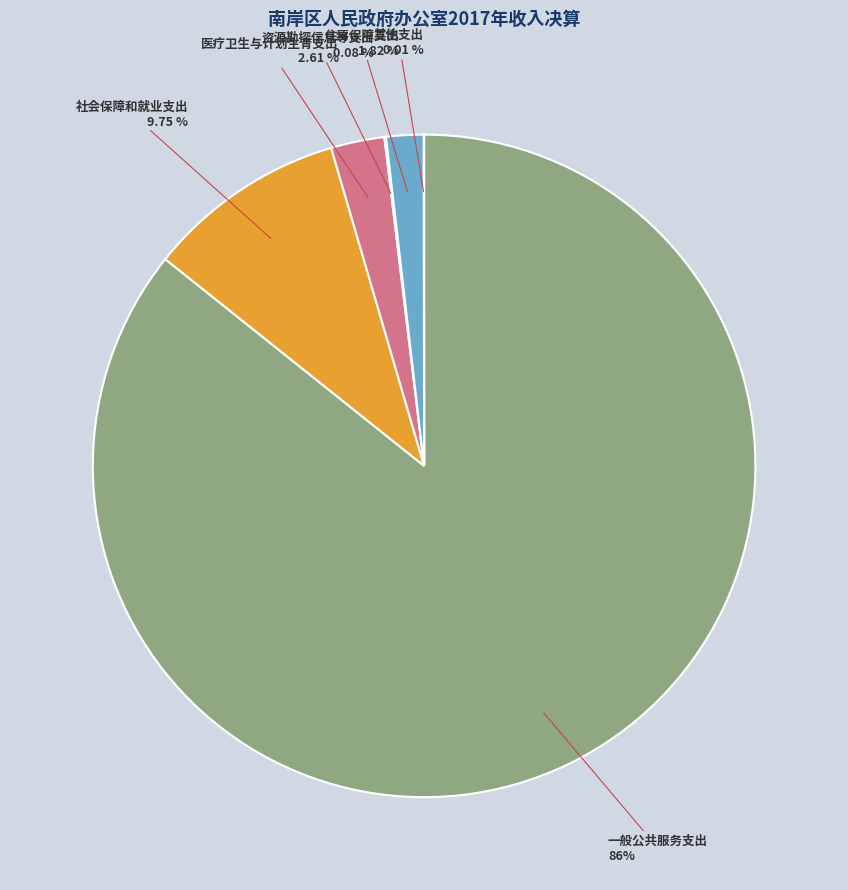

Is there any slice that represents more than half of the pie?

Yes